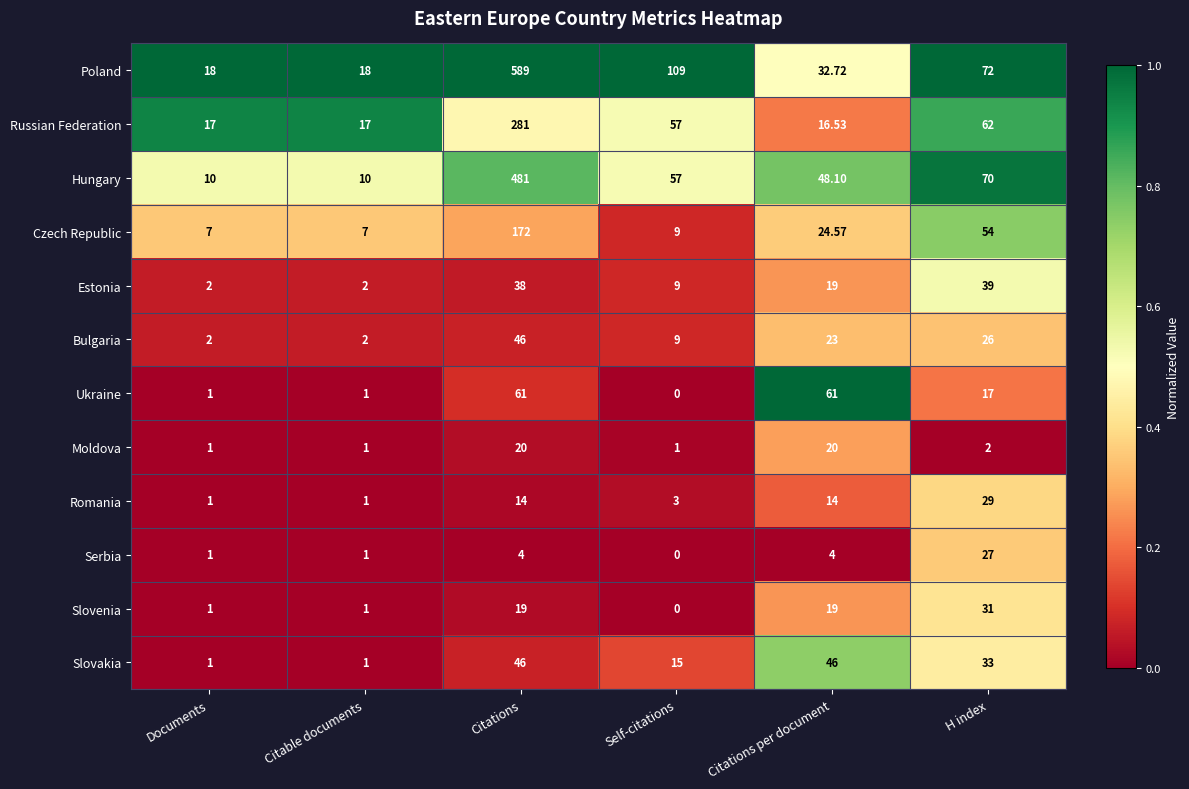

Which series has the largest range (max minus min)?

Poland